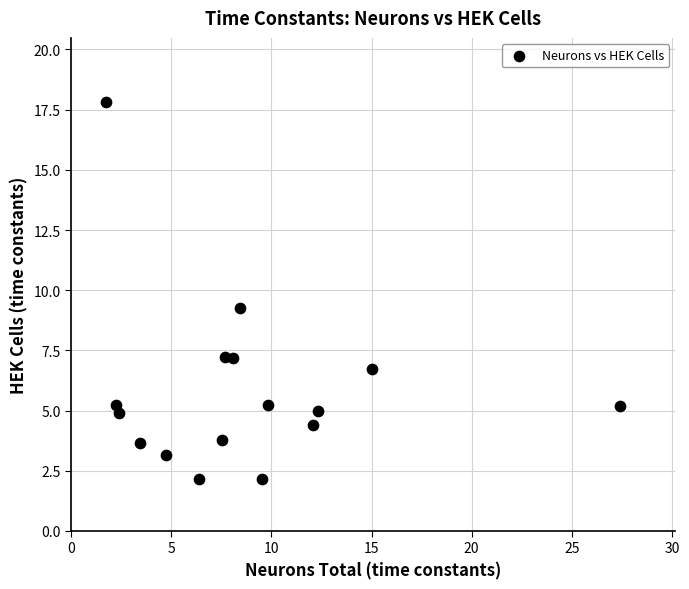

What is the range of X values (max minus min)?

25.7